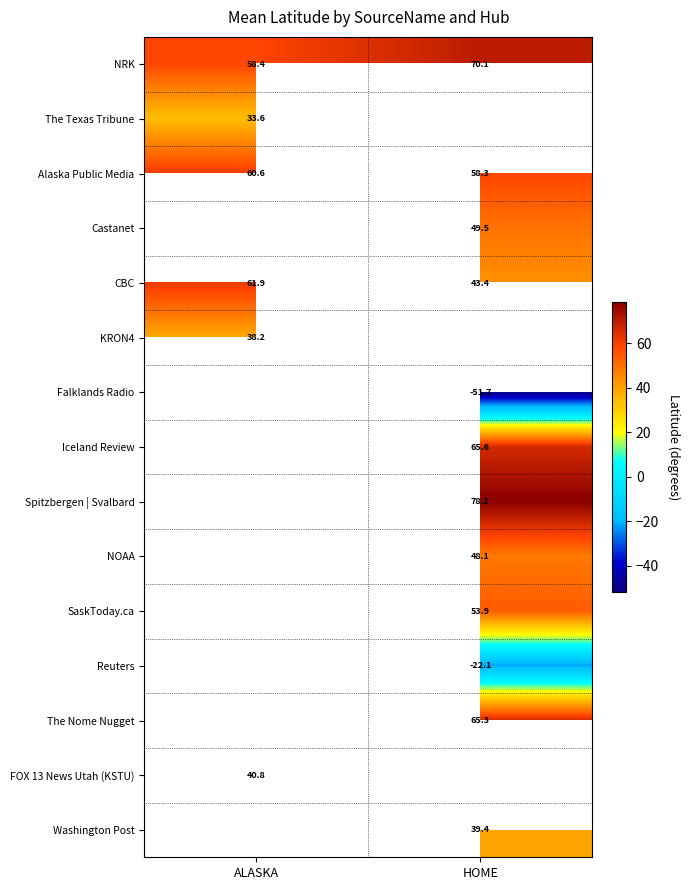

At which label is CBC closest to 52?

HOME